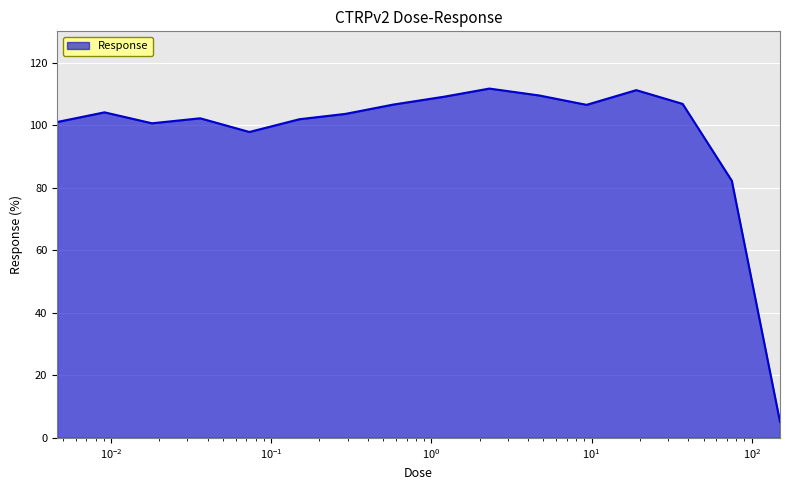

What is the difference between the maximum and minimum values?

106.6